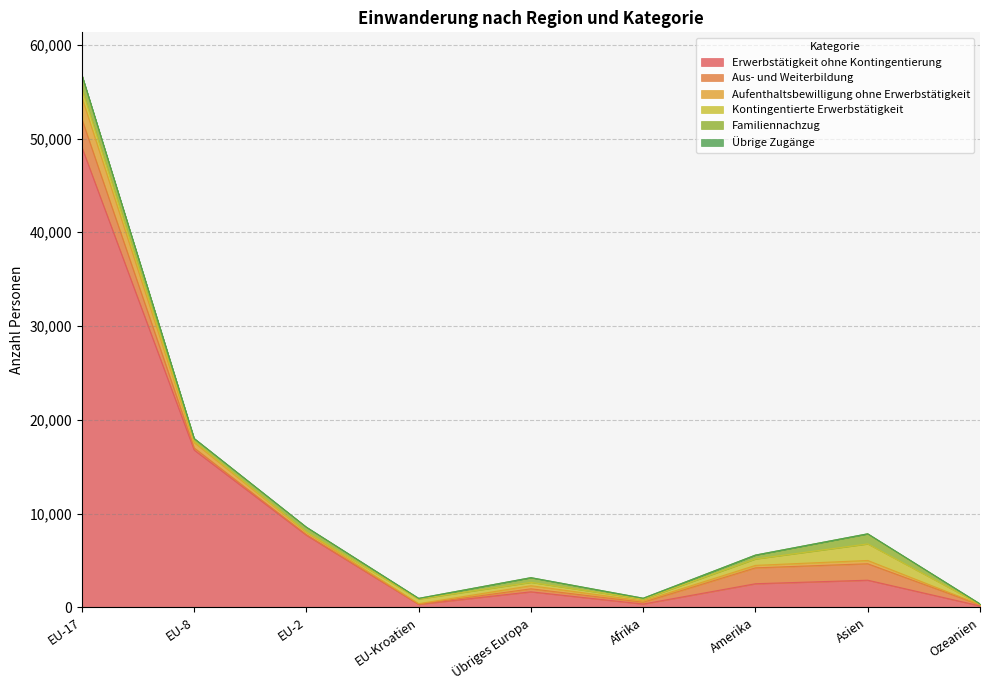

Between Amerika and Ozeanien, which series saw the biggest shift?

Erwerbstätigkeit ohne Kontingentierung